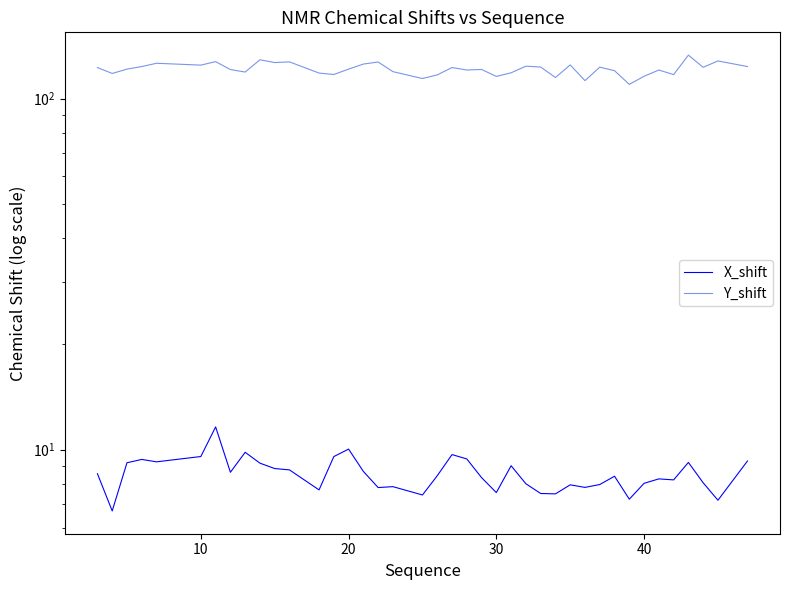

How many categories are shown in the chart?

40